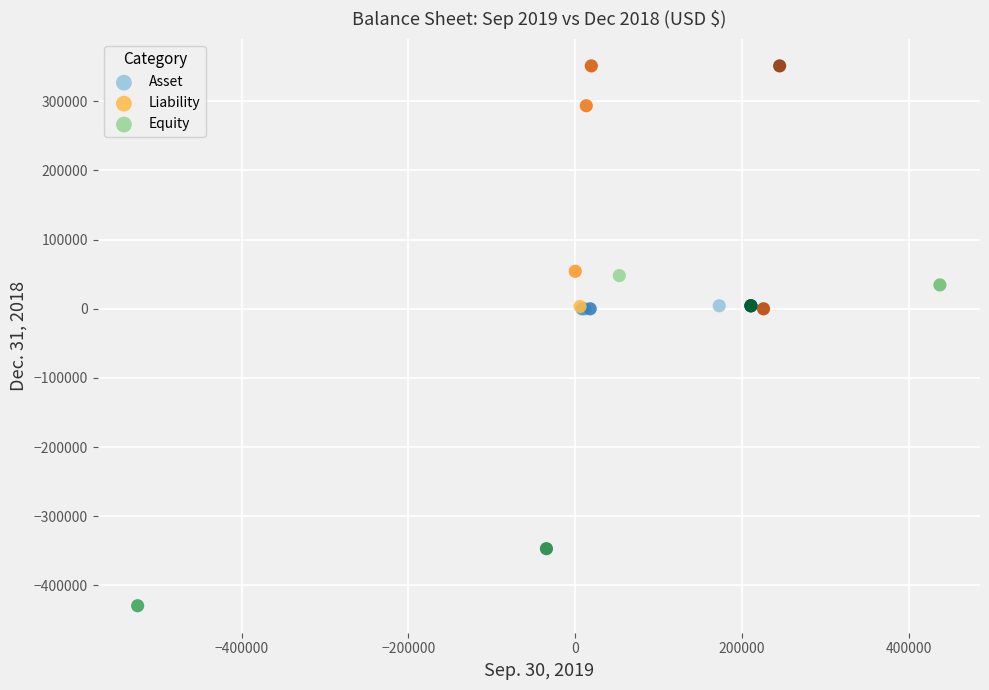

Which series has the widest spread of Y values?

Equity